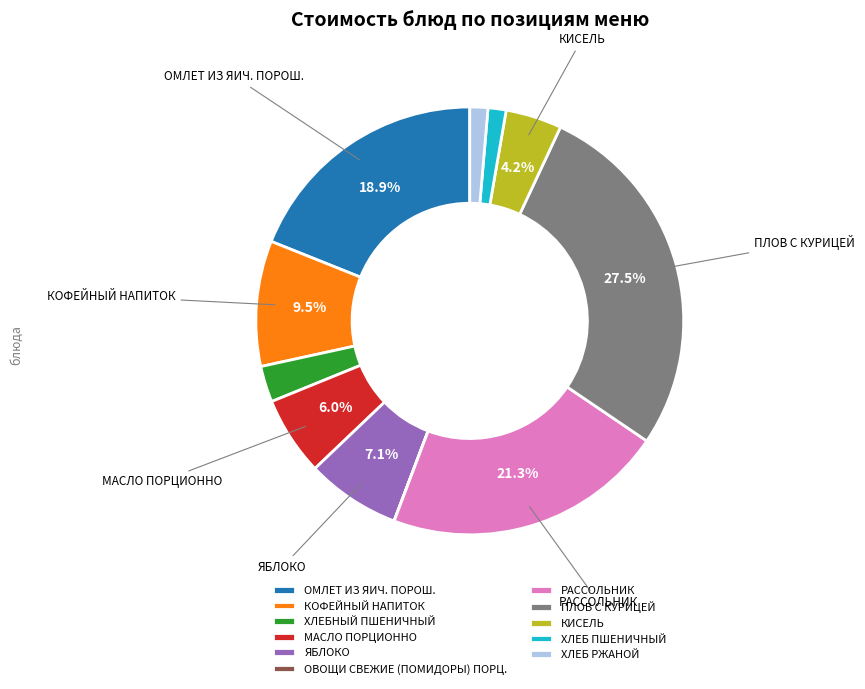

What is the largest slice in the pie chart?

ПЛОВ С КУРИЦЕЙ